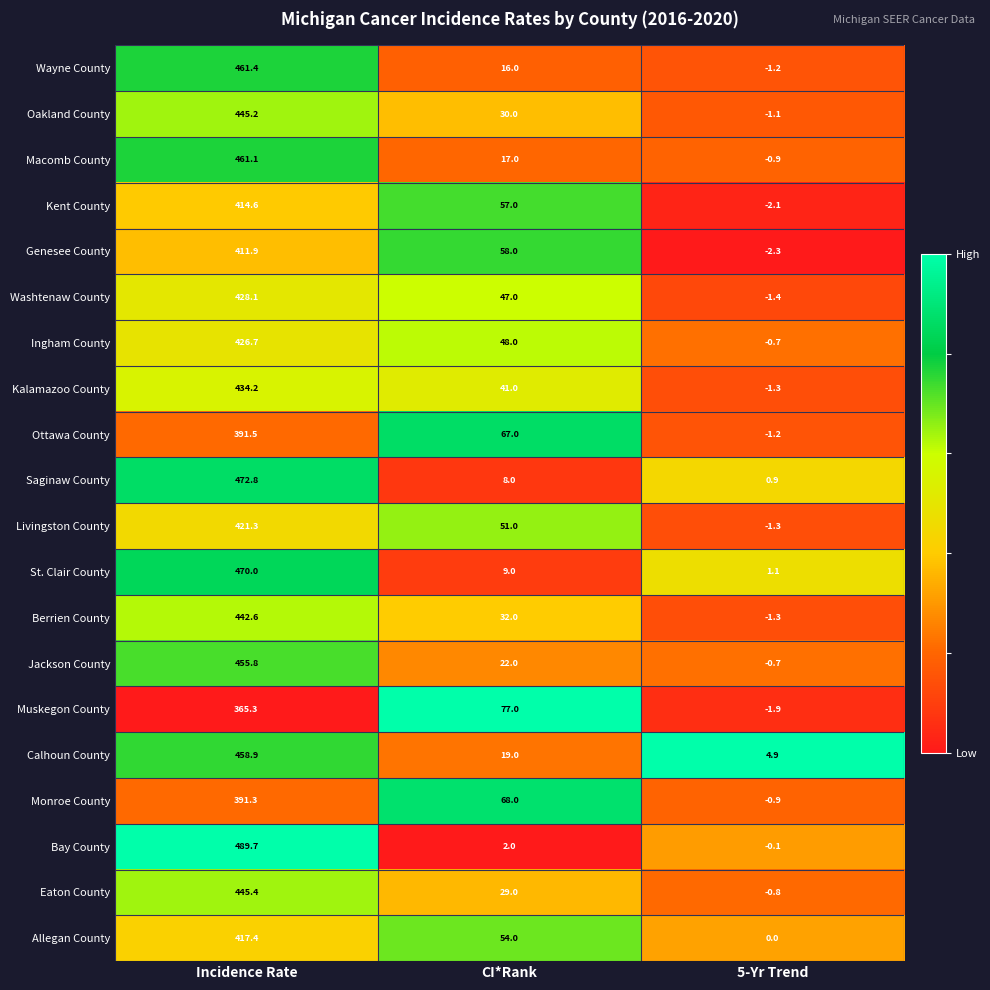

What is the approximate value of Ingham County at CI*Rank?

48.0